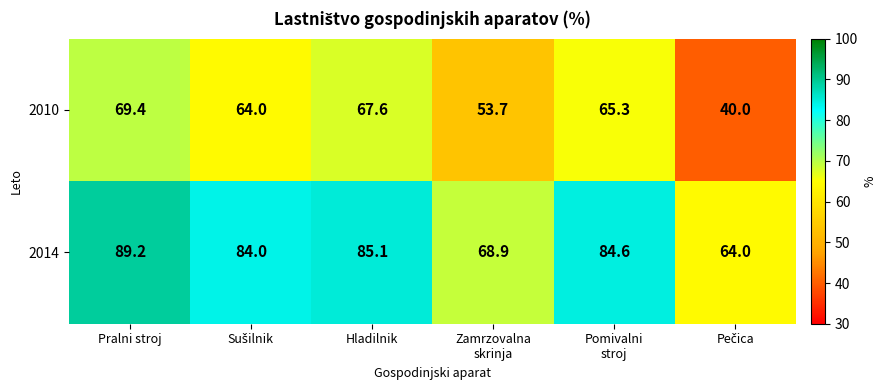

What is the maximum value shown in the chart?

89.2